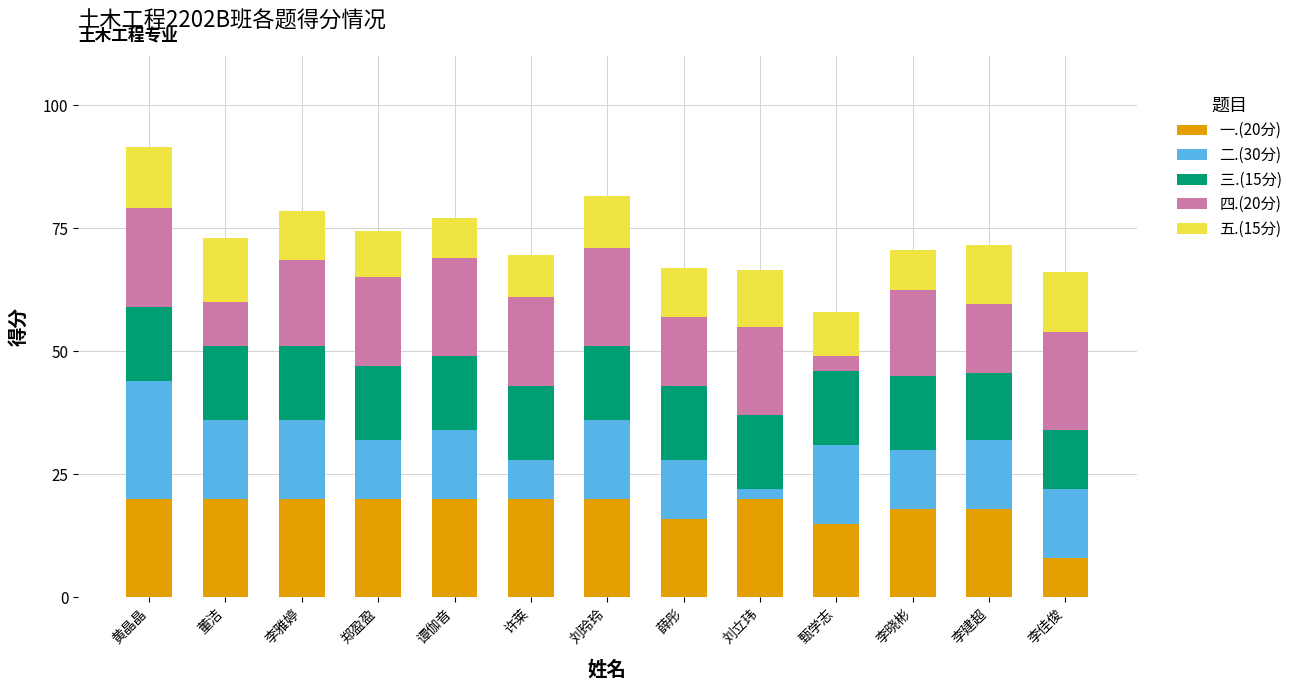

What is the difference between the second highest and minimum values in the 一.(20分) series?

12.0